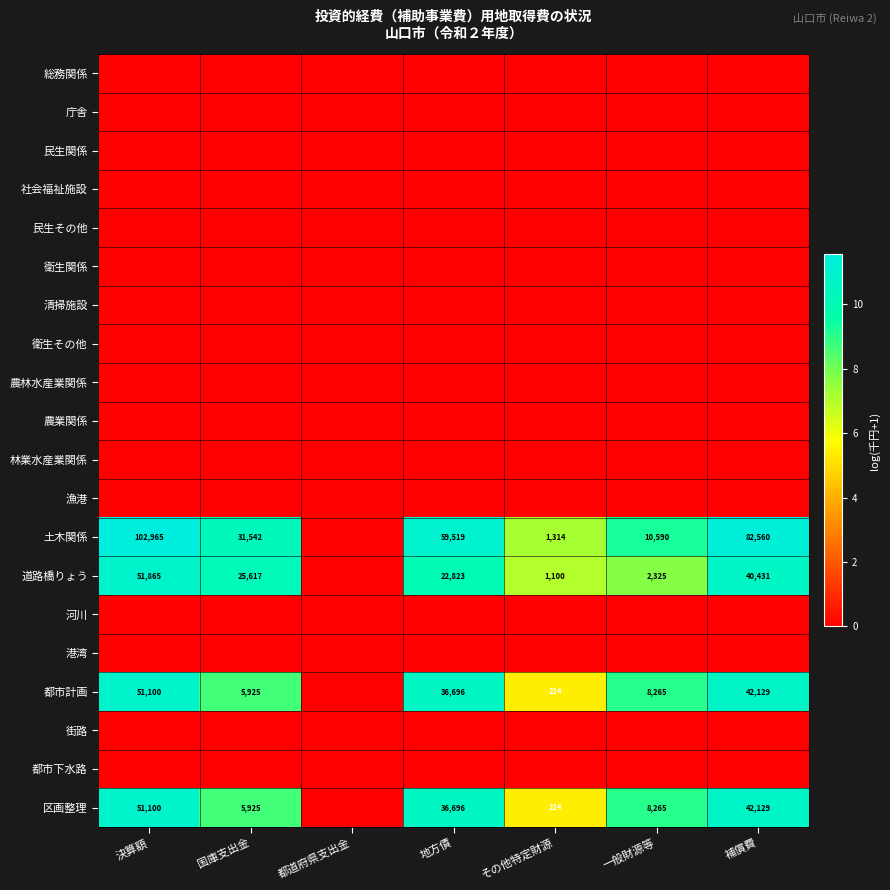

The value of 道路橋りょう at 一般財源等 is 4082. True or false?

False